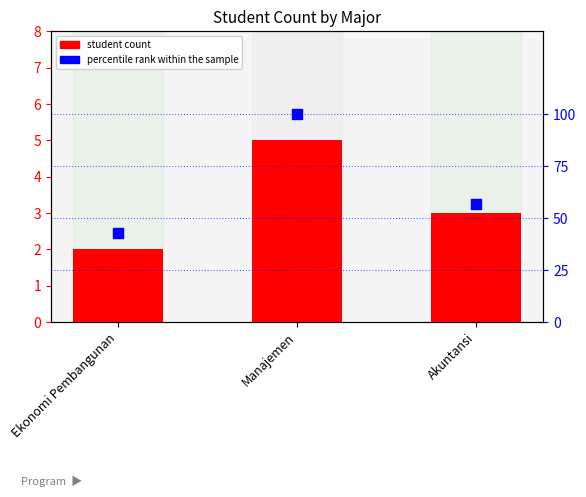

Is the value of student count at Manajemen greater than the value of percentile rank within the sample at Manajemen?

No